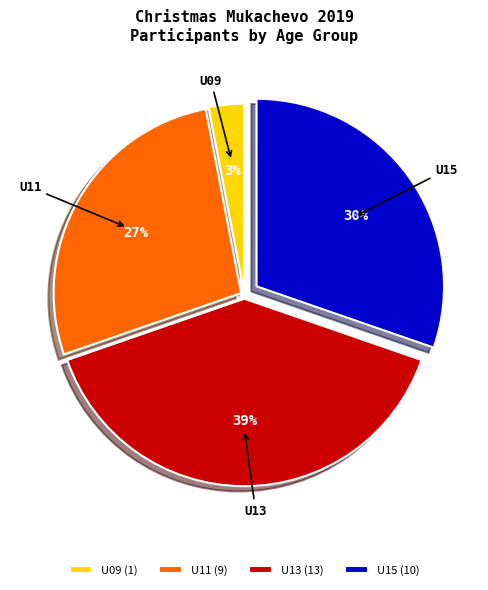

How many segments does this pie chart have?

4